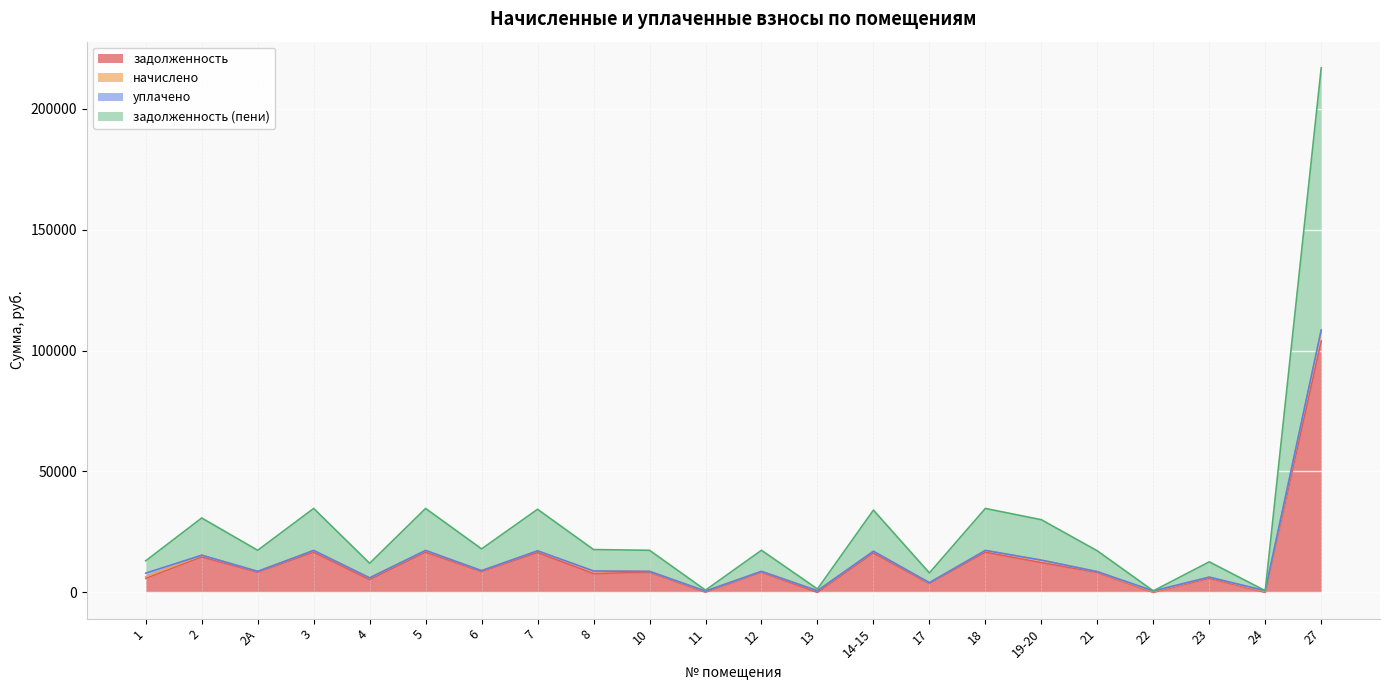

At which category is the sum across all series the highest?

27